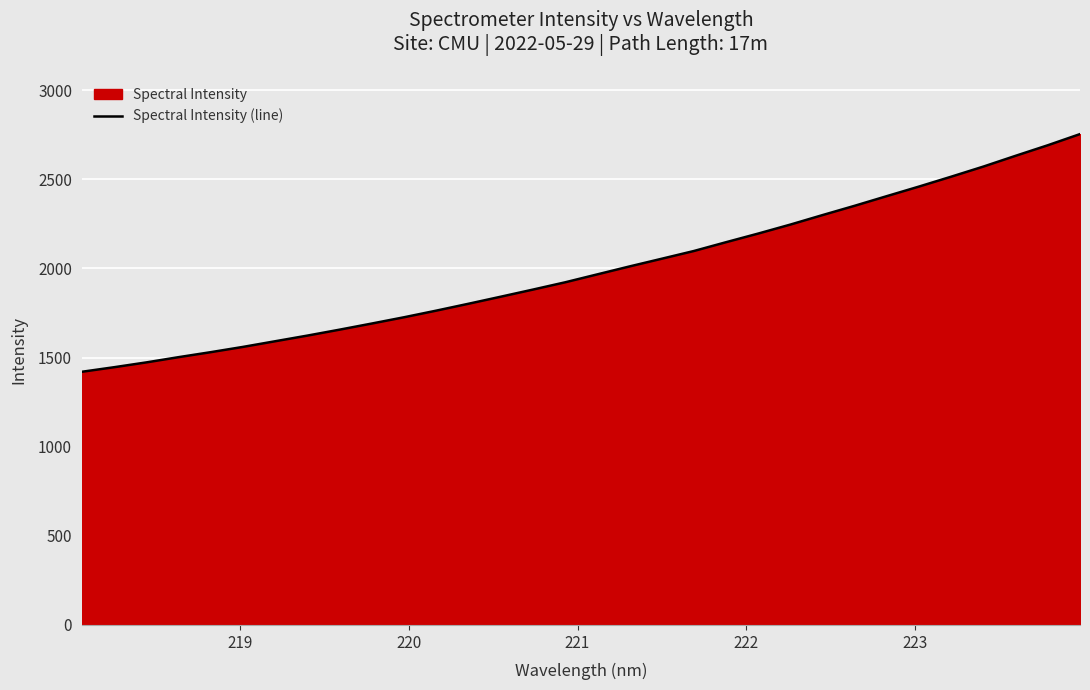

What is the maximum value shown in the chart?

2754.0